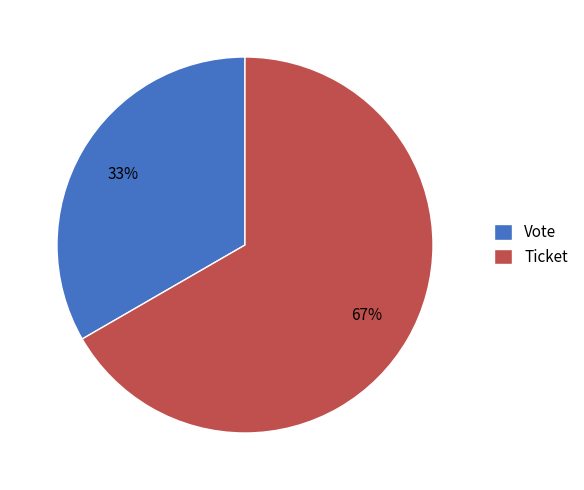

What is the majority slice?

Ticket